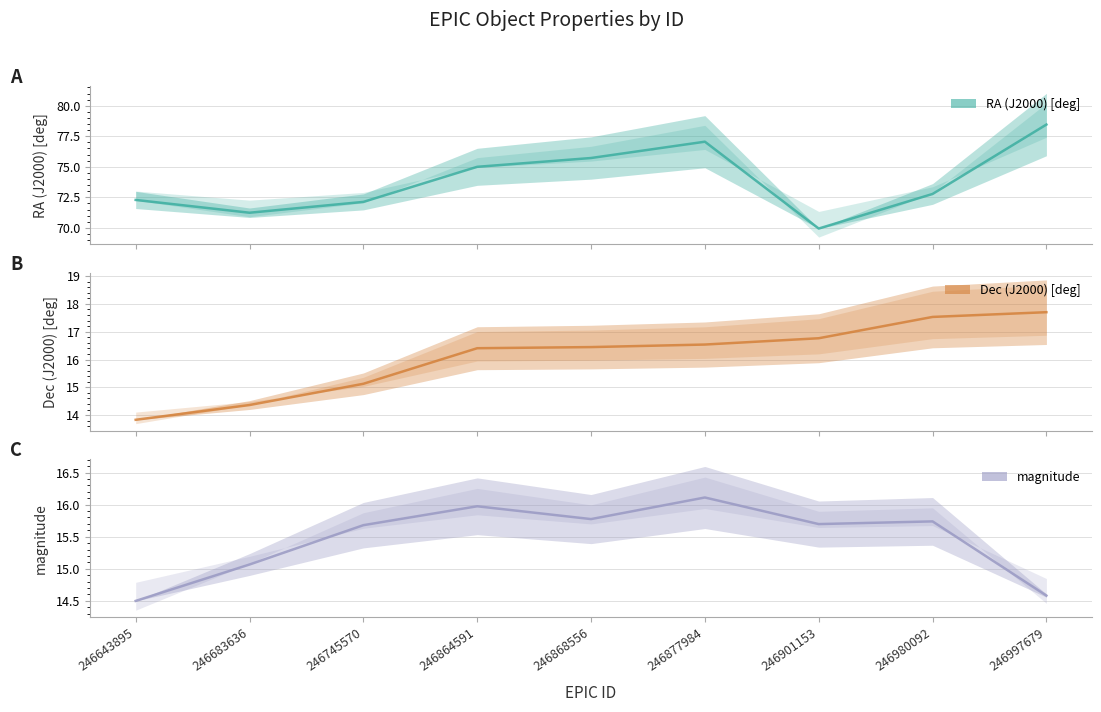

What value does the RA (J2000) [deg] series have at 246997679?

78.5